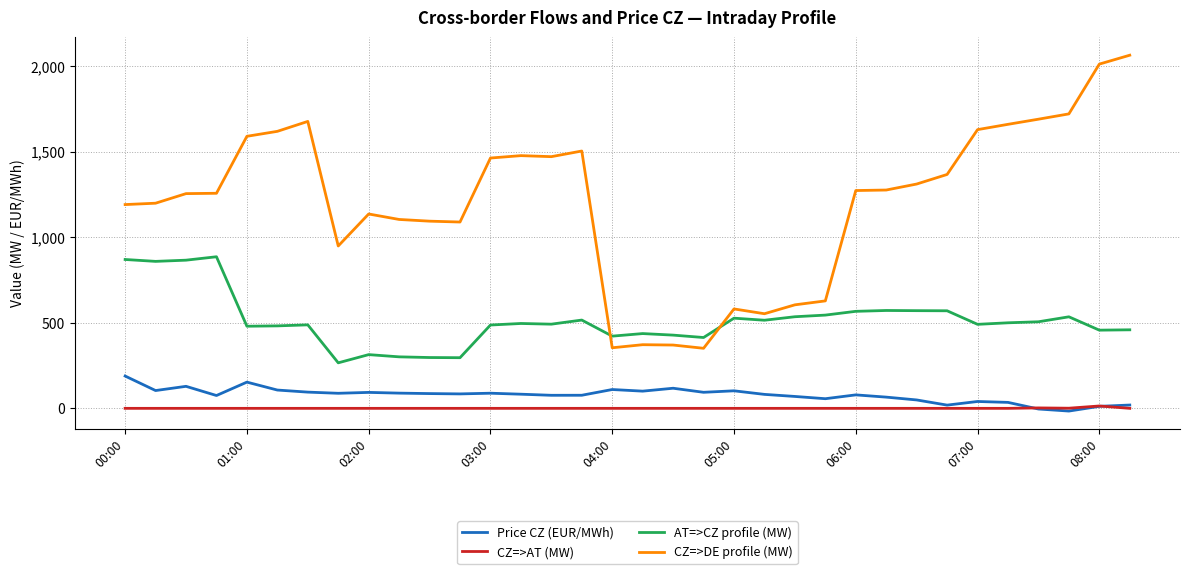

Which series has the widest spread of values?

CZ=>DE profile (MW)